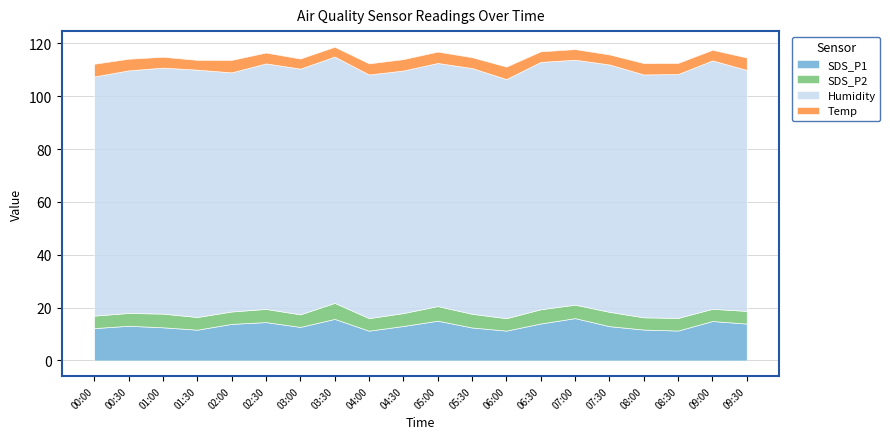

True or false: Temp and Humidity intersect in this chart.

False